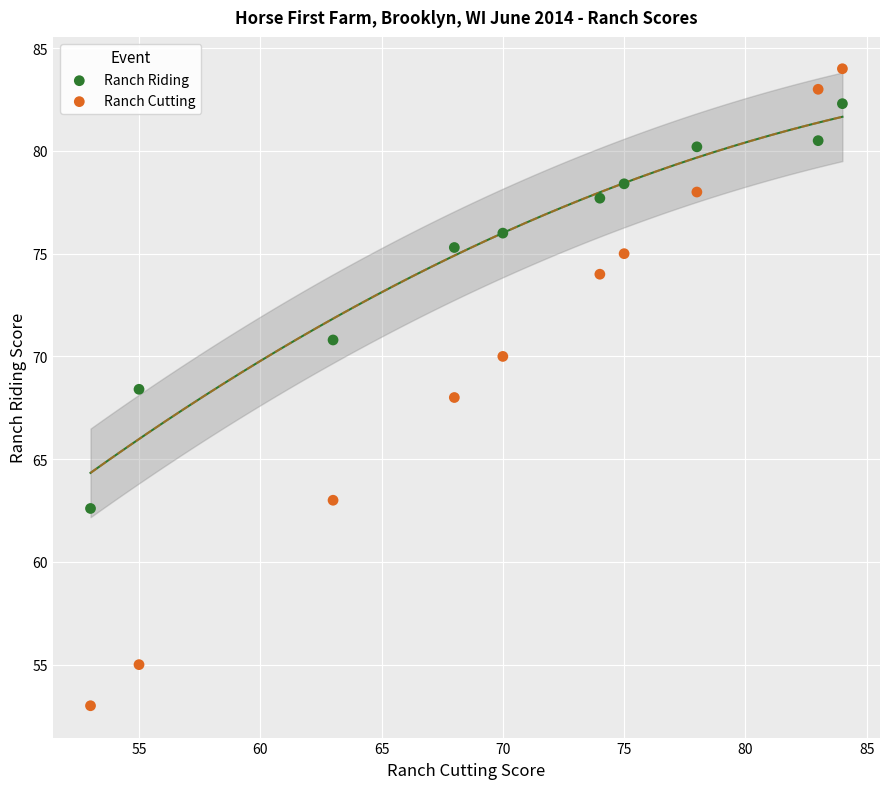

In the Ranch Riding series, what Y value is closest to 72?

70.8